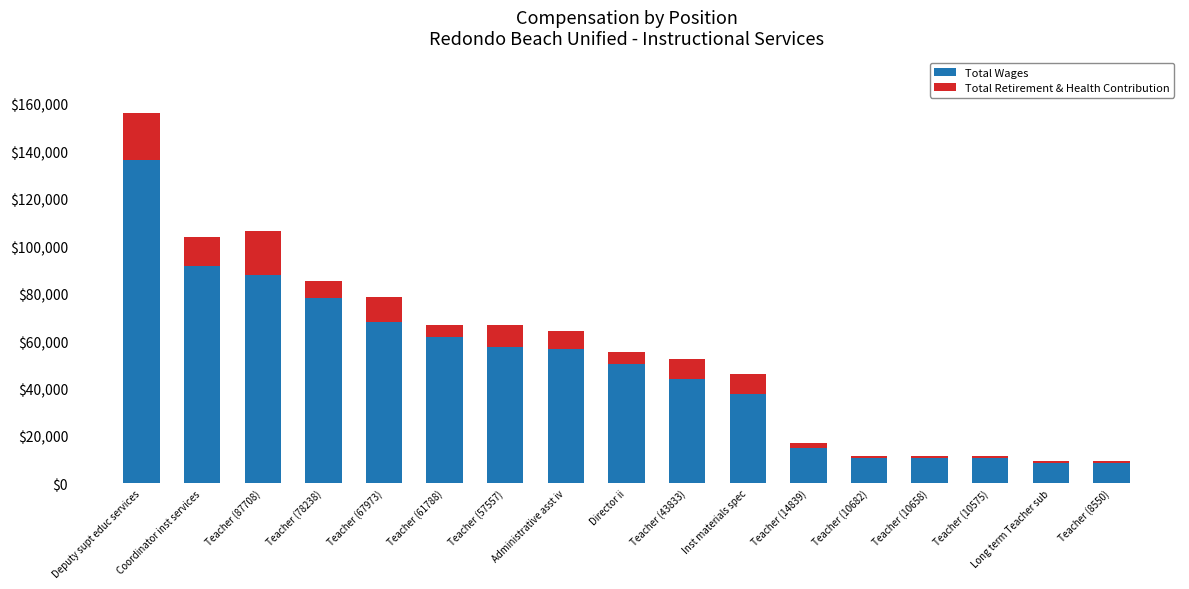

What is the sum of the Total Wages values at Teacher (43833) and Teacher (10682)?

54515